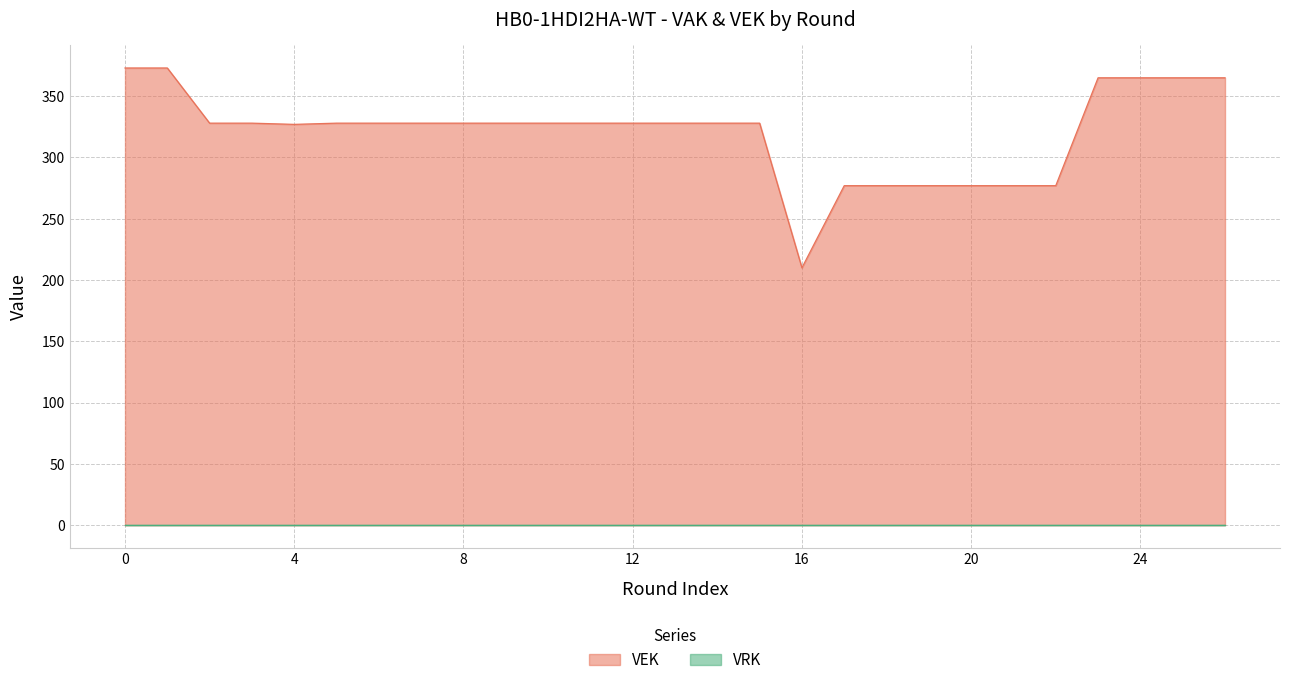

Which series has the widest spread of values?

VEK